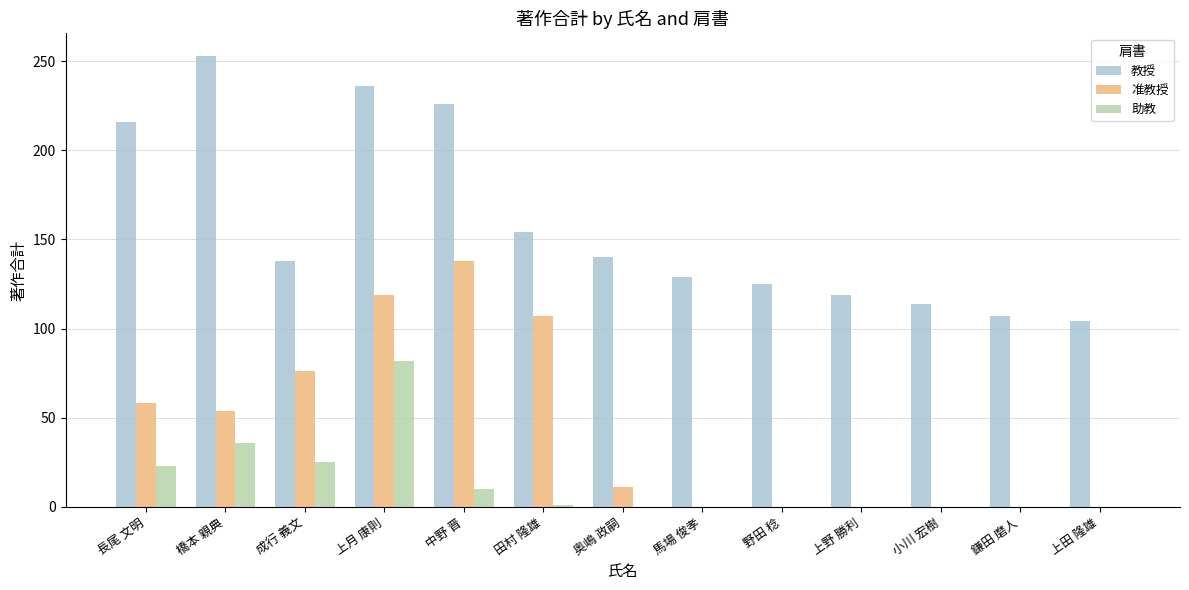

The value of 教授 at 上野 勝利 is 50. True or false?

False